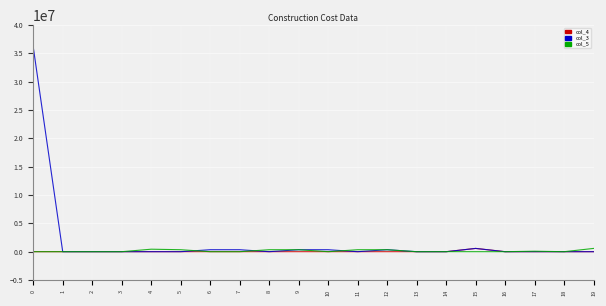

The col_3 series shows 22863101.2 at 16. True or false?

False